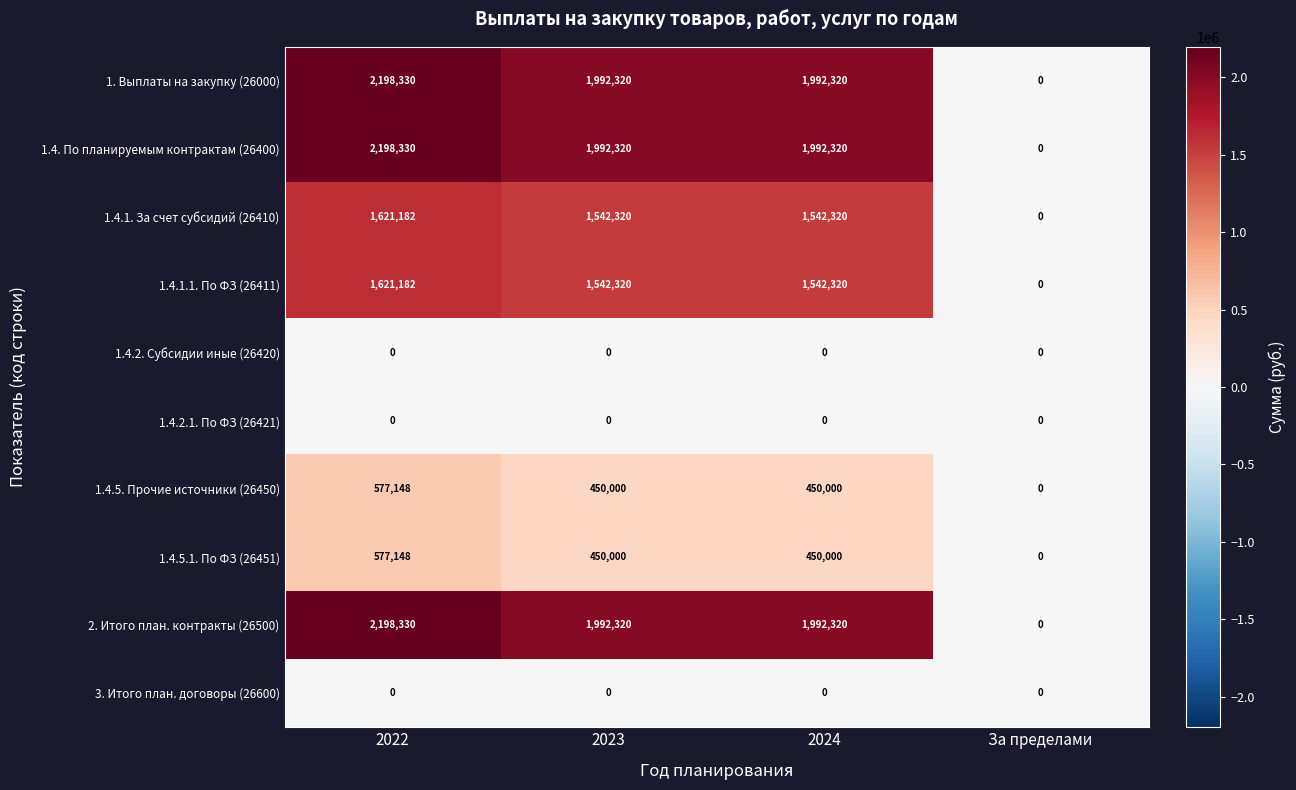

At which category does the chart reach its peak across all series?

2022